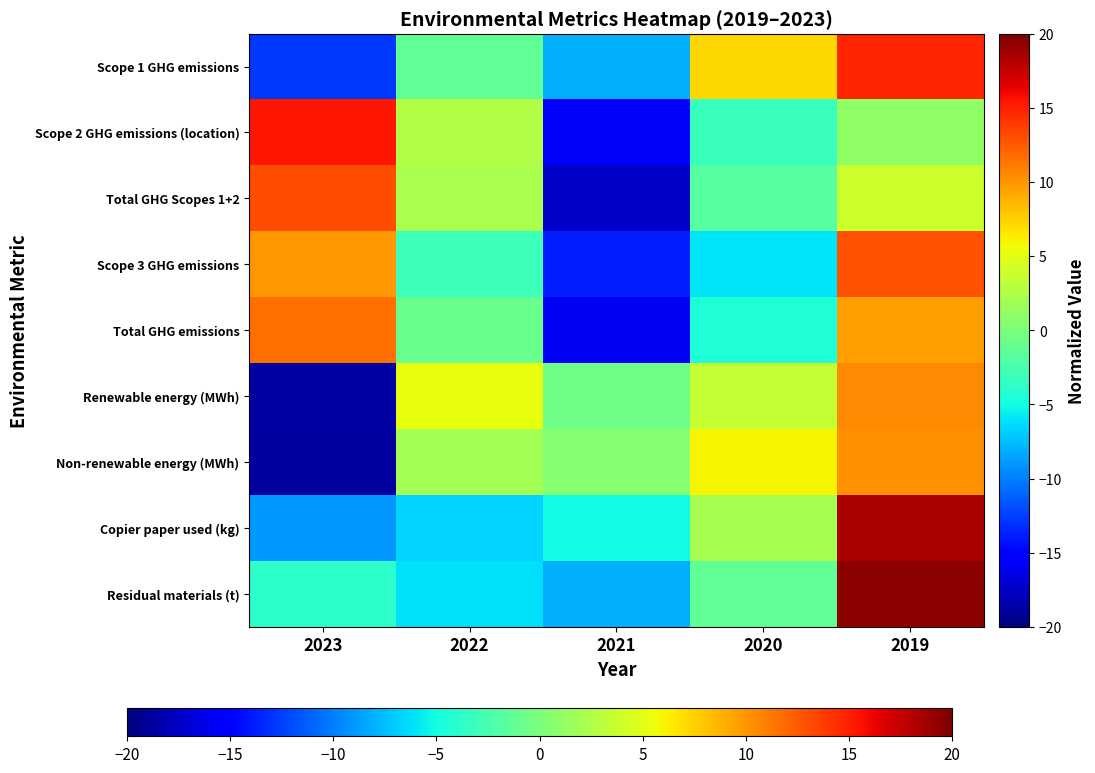

Reading left to right, list all the values displayed in this chart.

Scope 1 GHG emissions: 2023=-12.8	2022=-1.3	2021=-8.0	2020=7.3	2019=14.8
Scope 2 GHG emissions (location): 2023=15.4	2022=2.5	2021=-15.7	2020=-3.2	2019=0.9
Total GHG Scopes 1+2: 2023=13.1	2022=2.3	2021=-17.5	2020=-1.8	2019=3.8
Scope 3 GHG emissions: 2023=10.0	2022=-3.0	2021=-13.8	2020=-6.0	2019=12.9
Total GHG emissions: 2023=11.6	2022=-0.9	2021=-15.8	2020=-4.5	2019=9.6
Renewable energy (MWh): 2023=-18.7	2022=5.2	2021=-0.6	2020=3.6	2019=10.5
Non-renewable energy (MWh): 2023=-18.8	2022=2.0	2021=0.6	2020=6.0	2019=10.2
Copier paper used (kg): 2023=-9.0	2022=-6.7	2021=-5.0	2020=2.1	2019=18.6
Residual materials (t): 2023=-3.8	2022=-6.2	2021=-8.1	2020=-1.3	2019=19.5